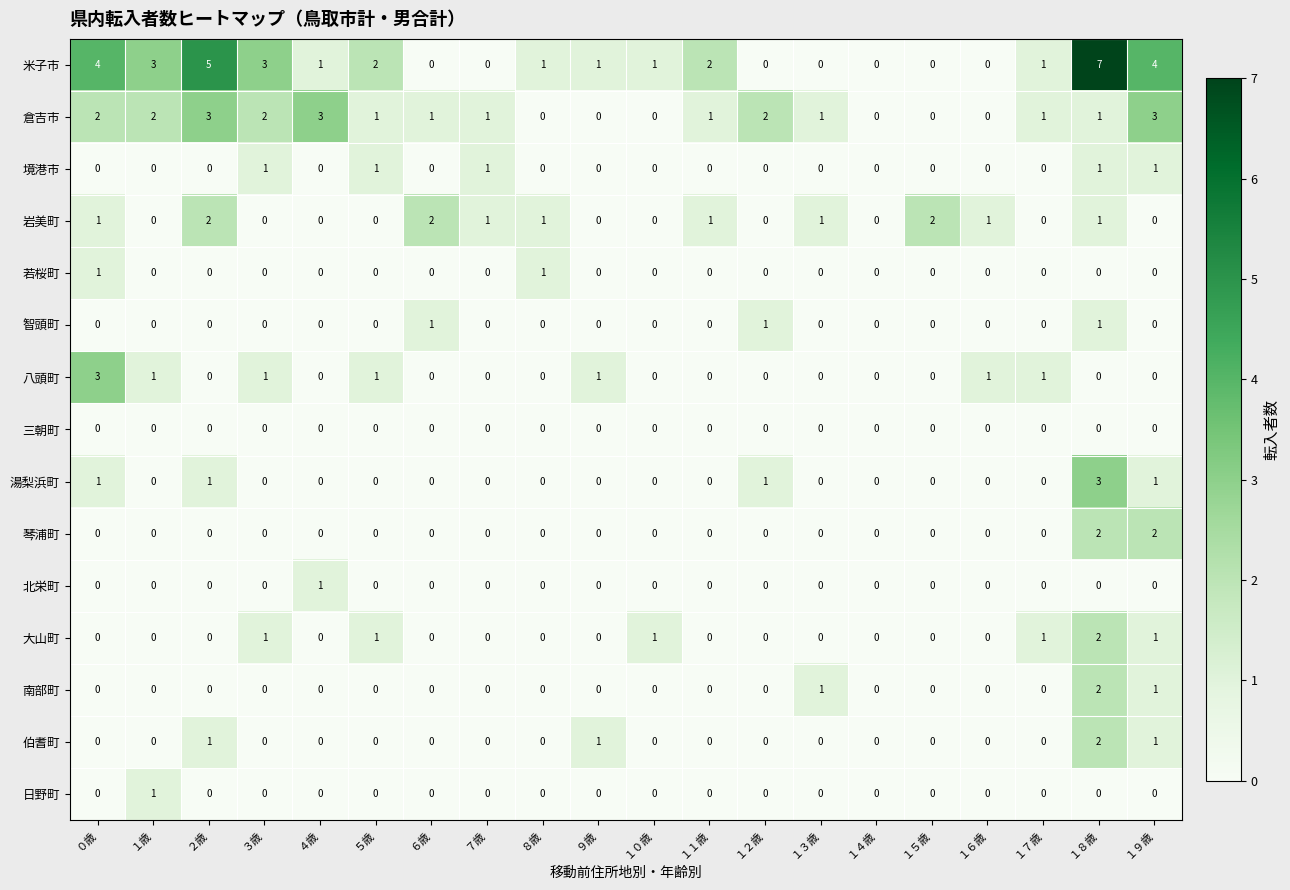

Which series has the widest spread of values?

米子市